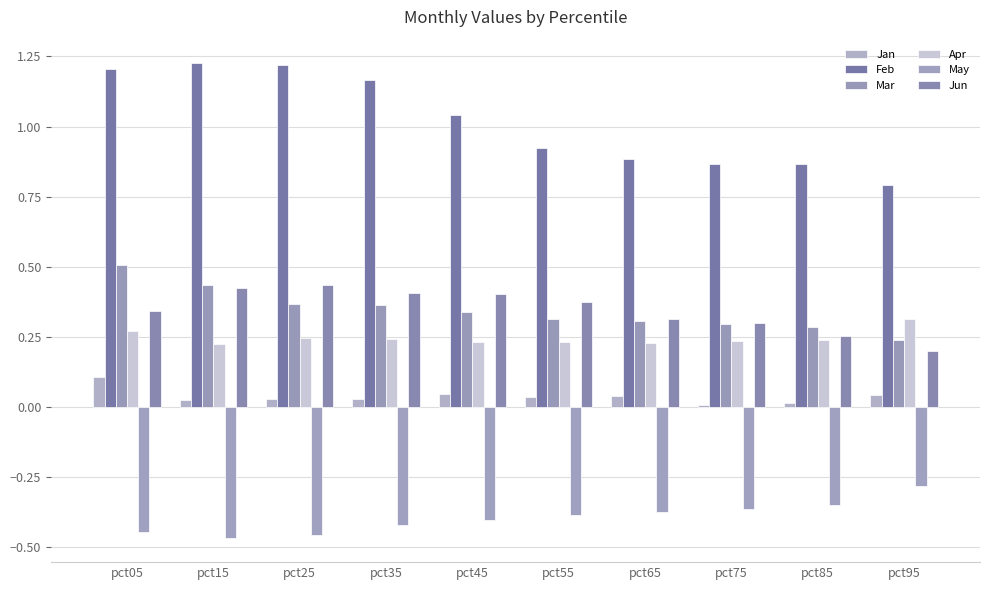

Where is May nearest to the value 0?

pct95